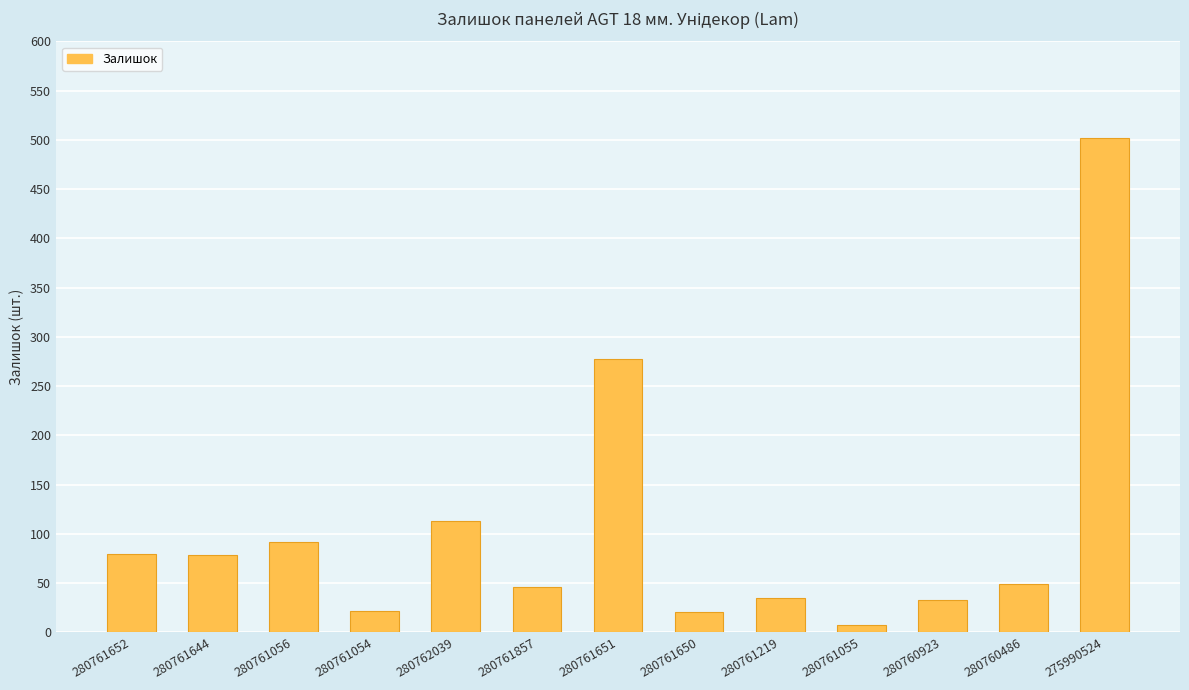

At which label is the value closest to 255?

280761651